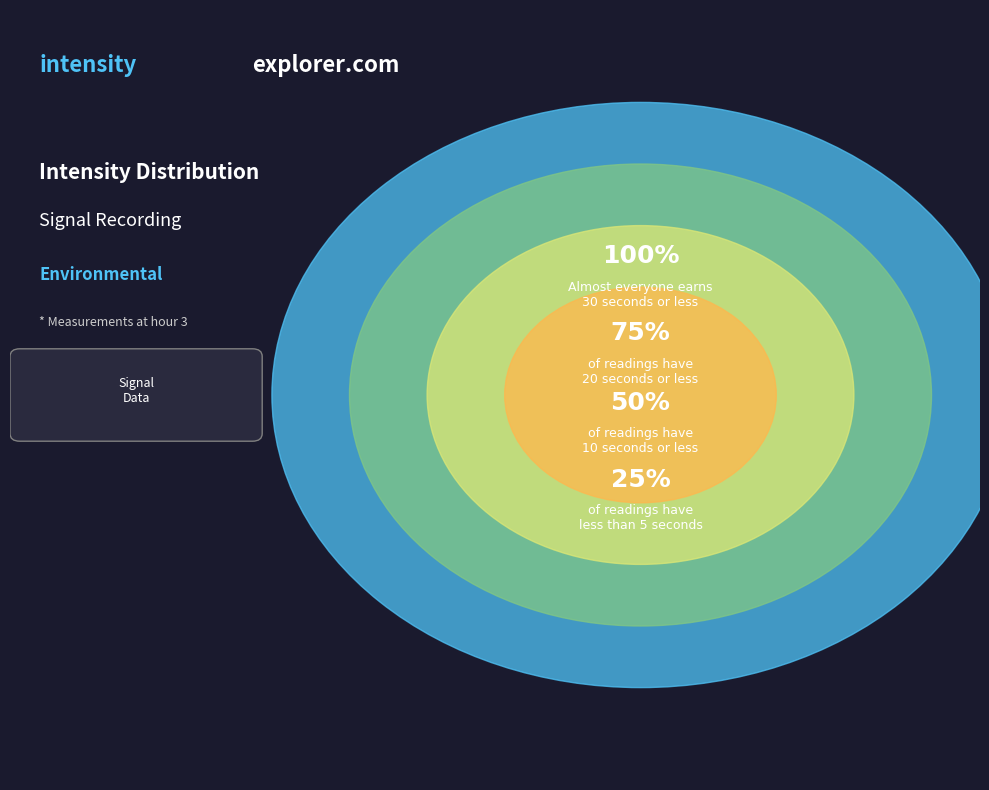

What percentage is the 1 slice, to the nearest percent?

25%